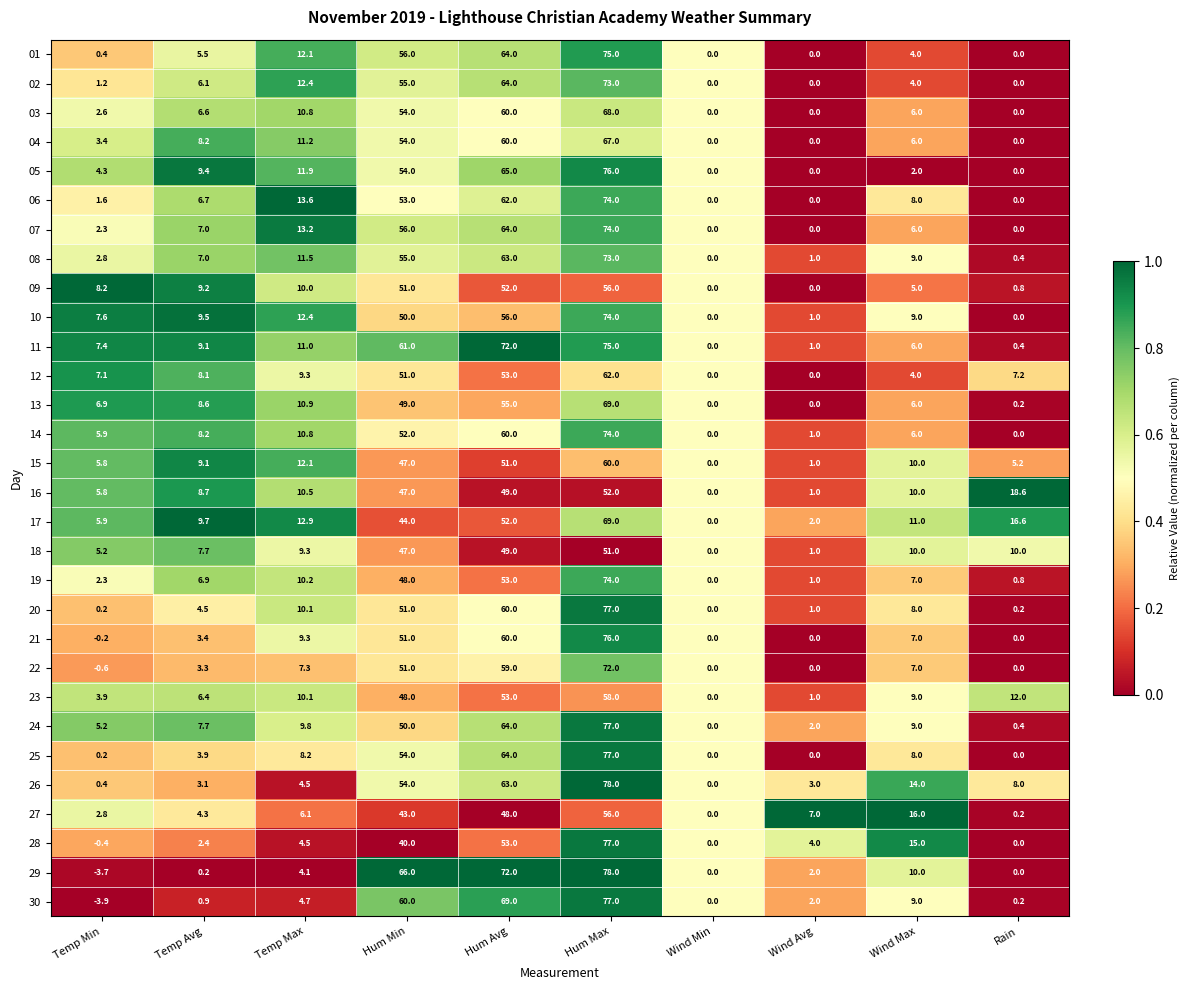

Which series has the largest total across all categories?

11